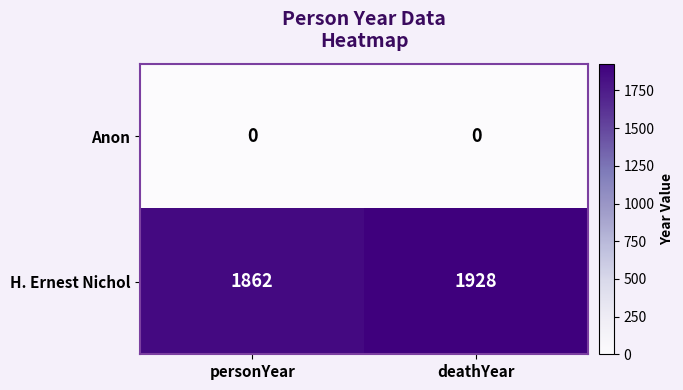

True or false: H. Ernest Nichol has a value of 893 at personYear.

False